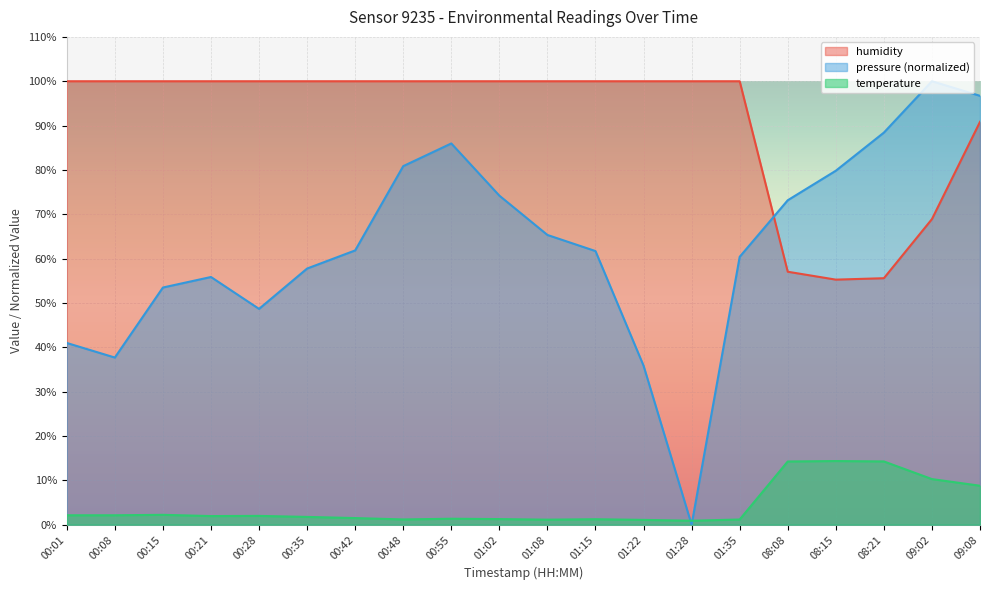

True or false: temperature has more than 1 interior local peaks.

True